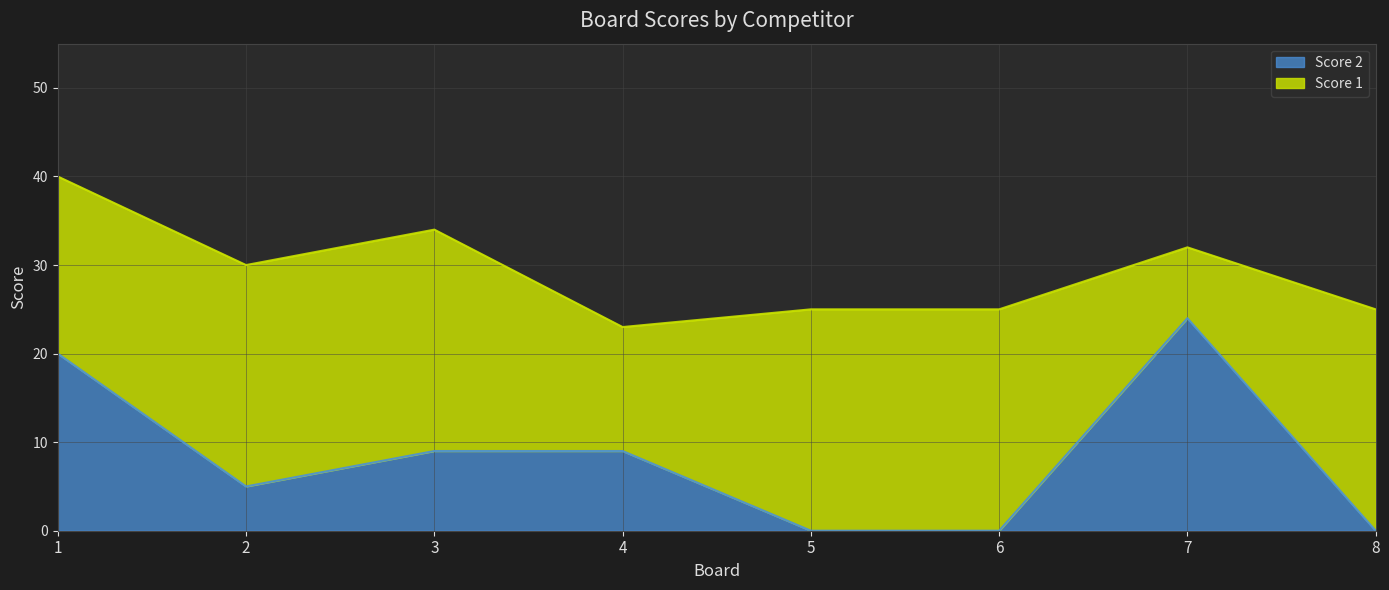

Between 2 and 5, which is larger?

2